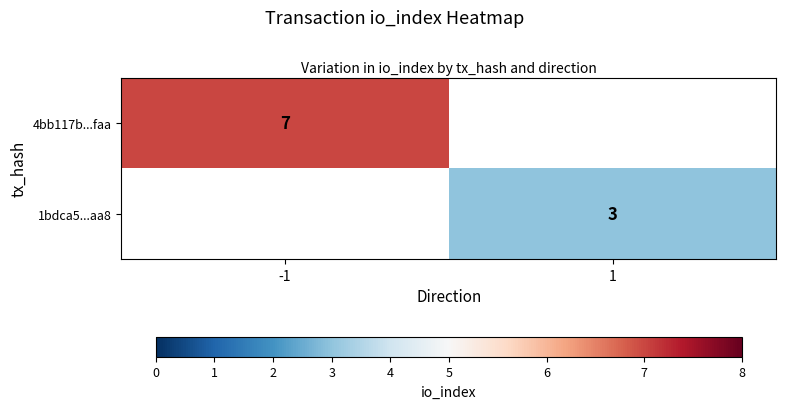

True or false: 4bb117b...faa has a value of 3 at -1.

False